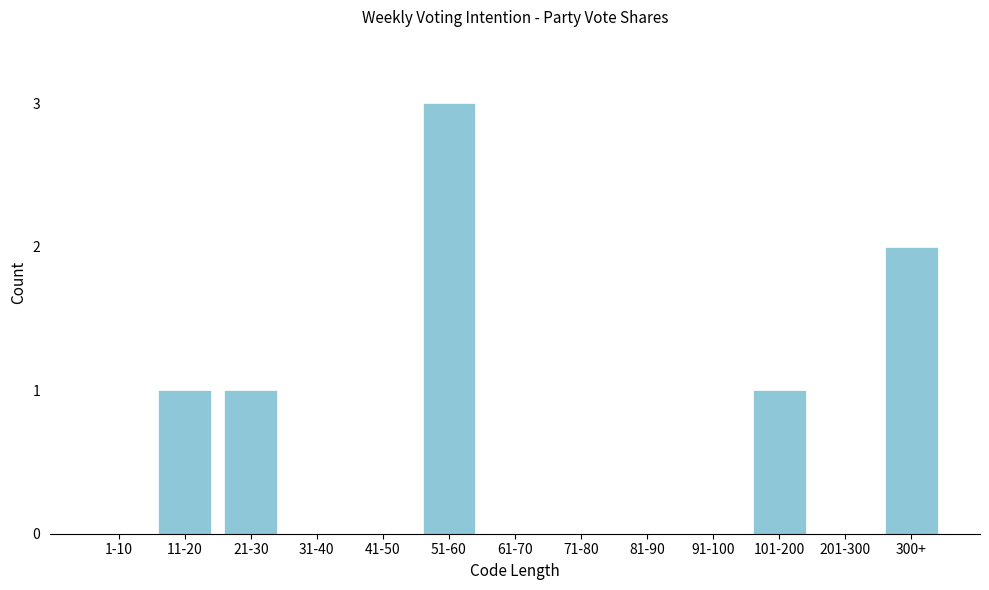

Reading left to right, extract all data points from this chart.

1-10=0	11-20=1	21-30=1	31-40=0	41-50=0	51-60=3	61-70=0	71-80=0	81-90=0	91-100=0	101-200=1	201-300=0	300+=2